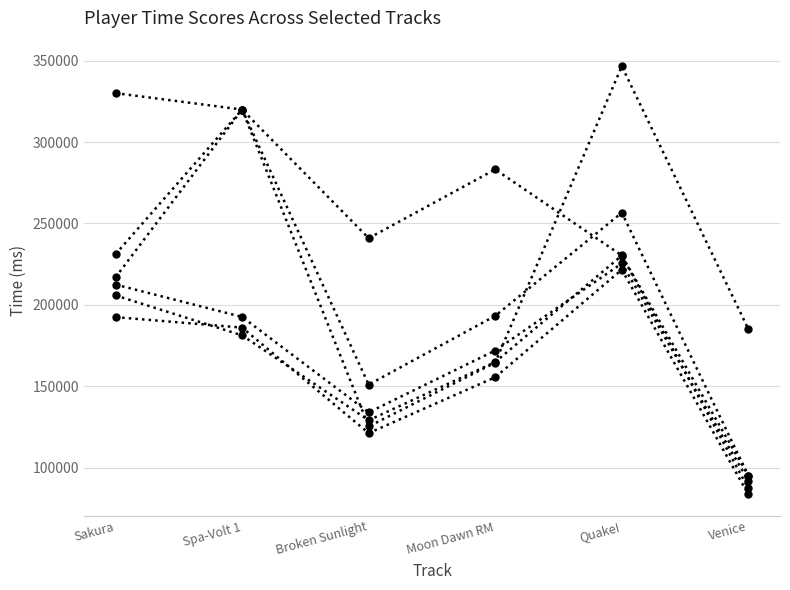

Is this an area chart (filled region under the line)?

No